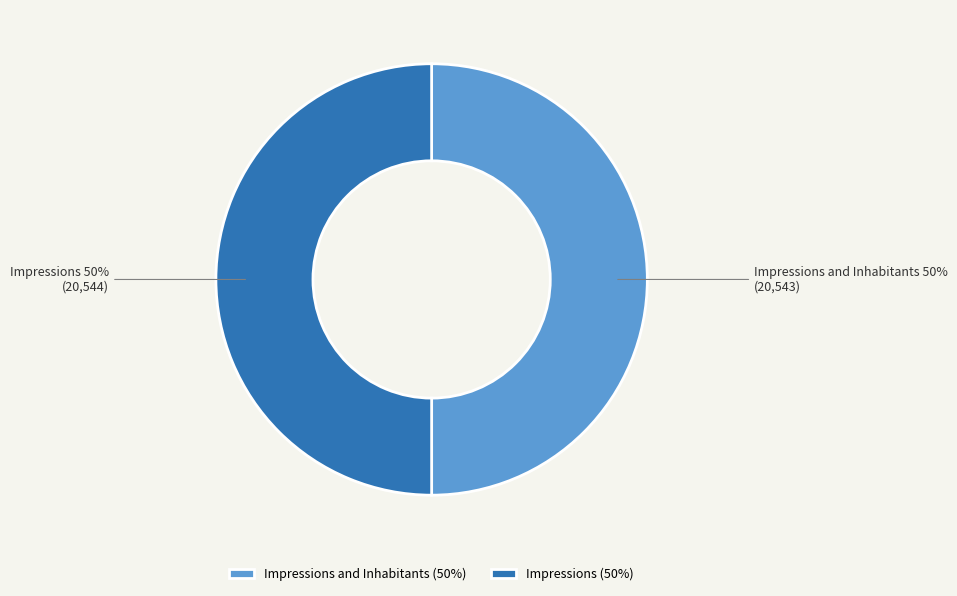

True or false: Impressions and Inhabitants accounts for 50% of the total.

True